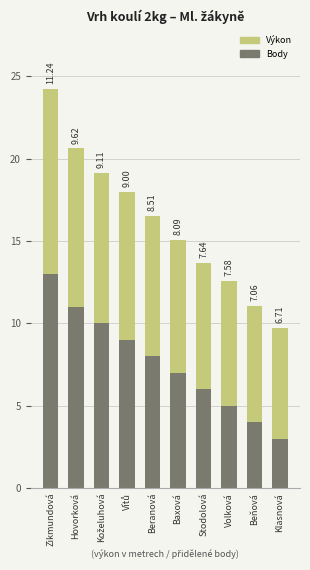

What is the difference between the maximum and second lowest values in the Body series?

9.0